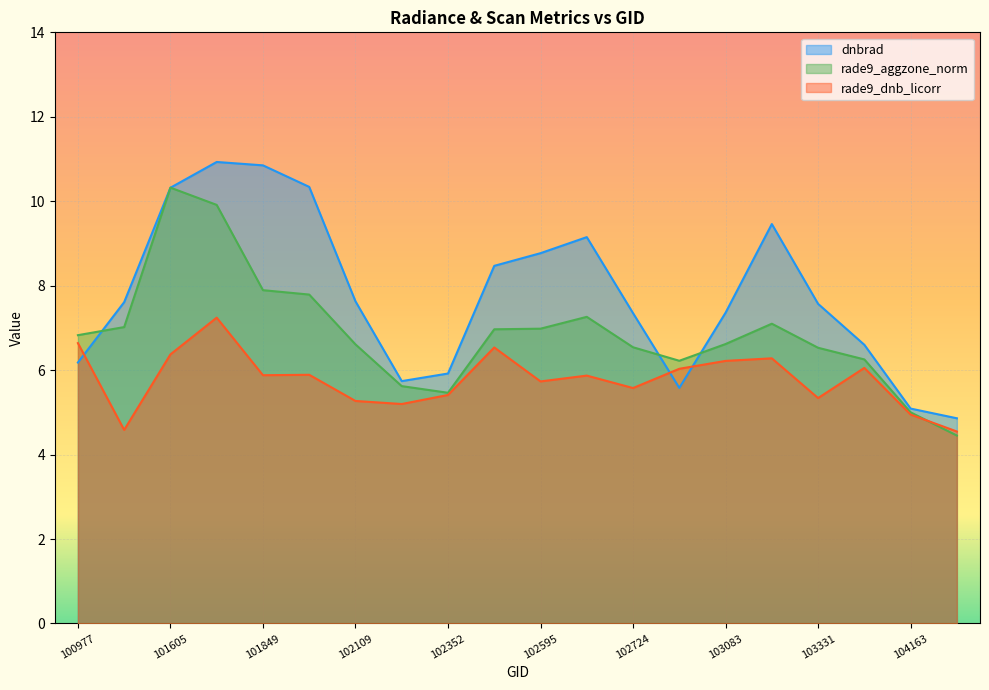

What is the lowest value of the rade9_dnb_licorr series?

4.5